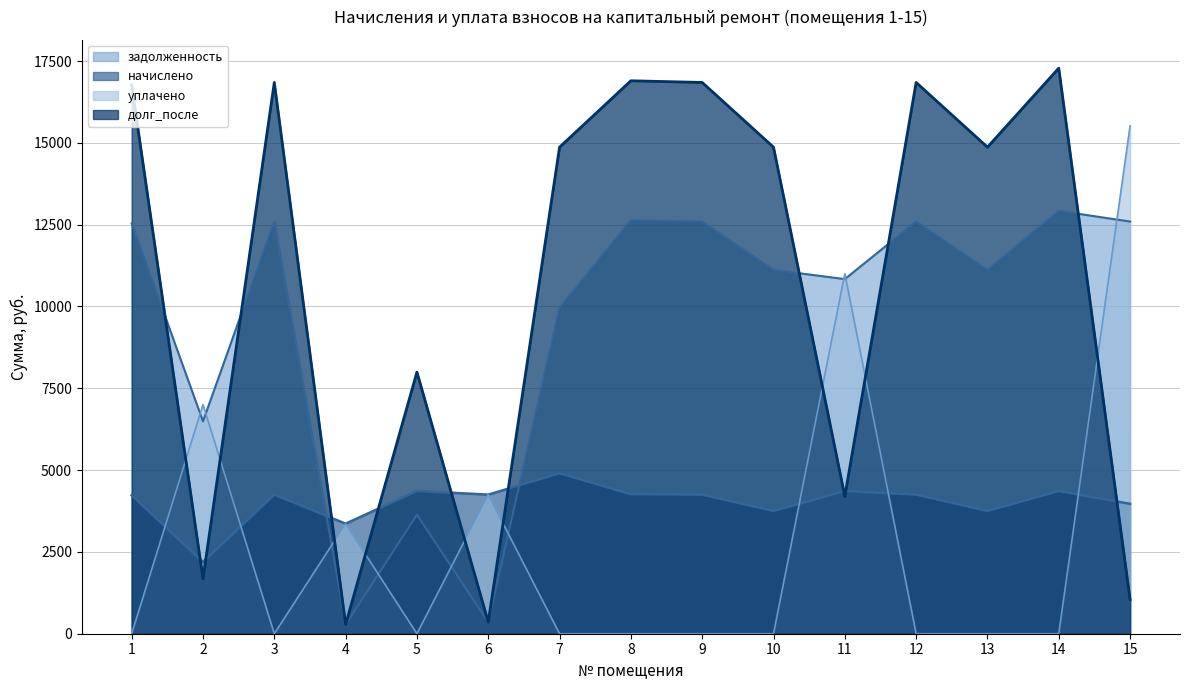

True or false: начислено and долг_после intersect in this chart.

True